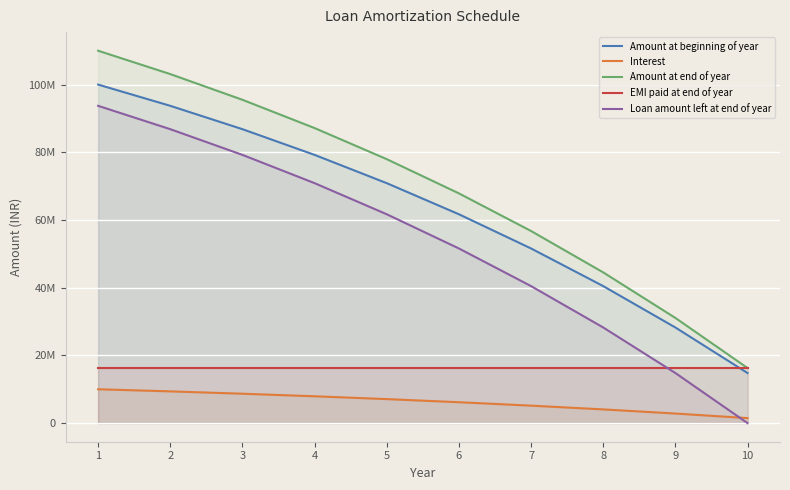

Which series has the largest total across all categories?

Amount at end of year